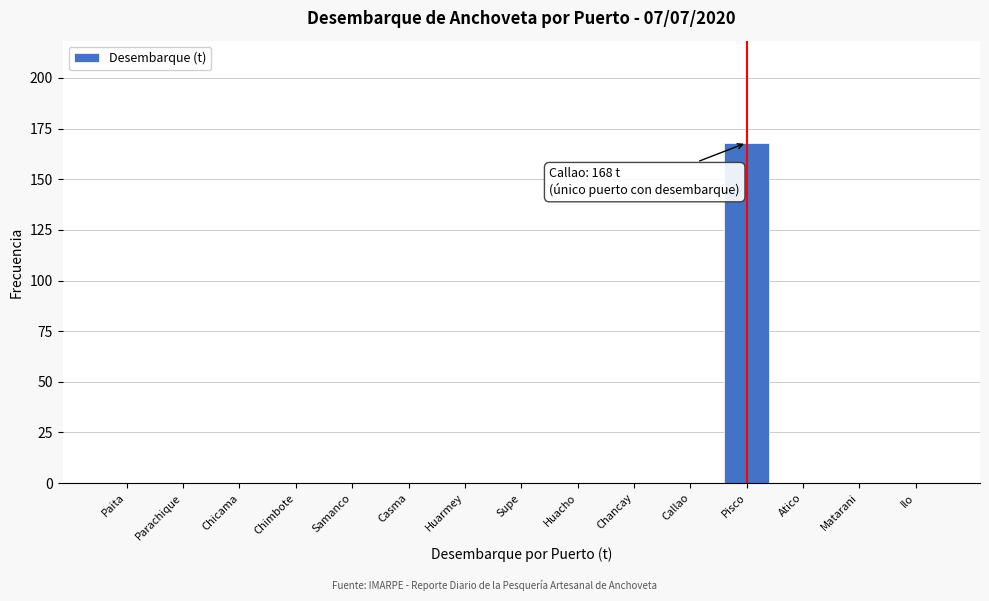

Reading left to right, extract all data points from this chart.

Paita=0	Parachique=0	Chicama=0	Chimbote=0	Samanco=0	Casma=0	Huarmey=0	Supe=0	Huacho=0	Chancay=0	Callao=0	Pisco=168	Atico=0	Matarani=0	Ilo=0